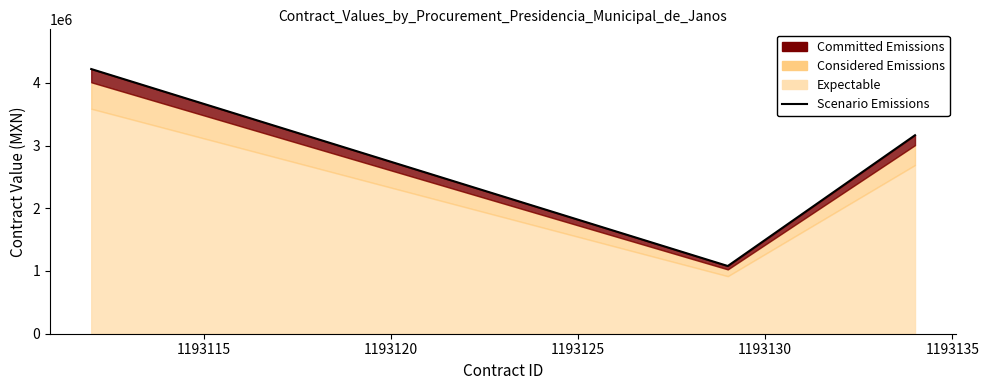

What is the sum of all values?

8462566.9